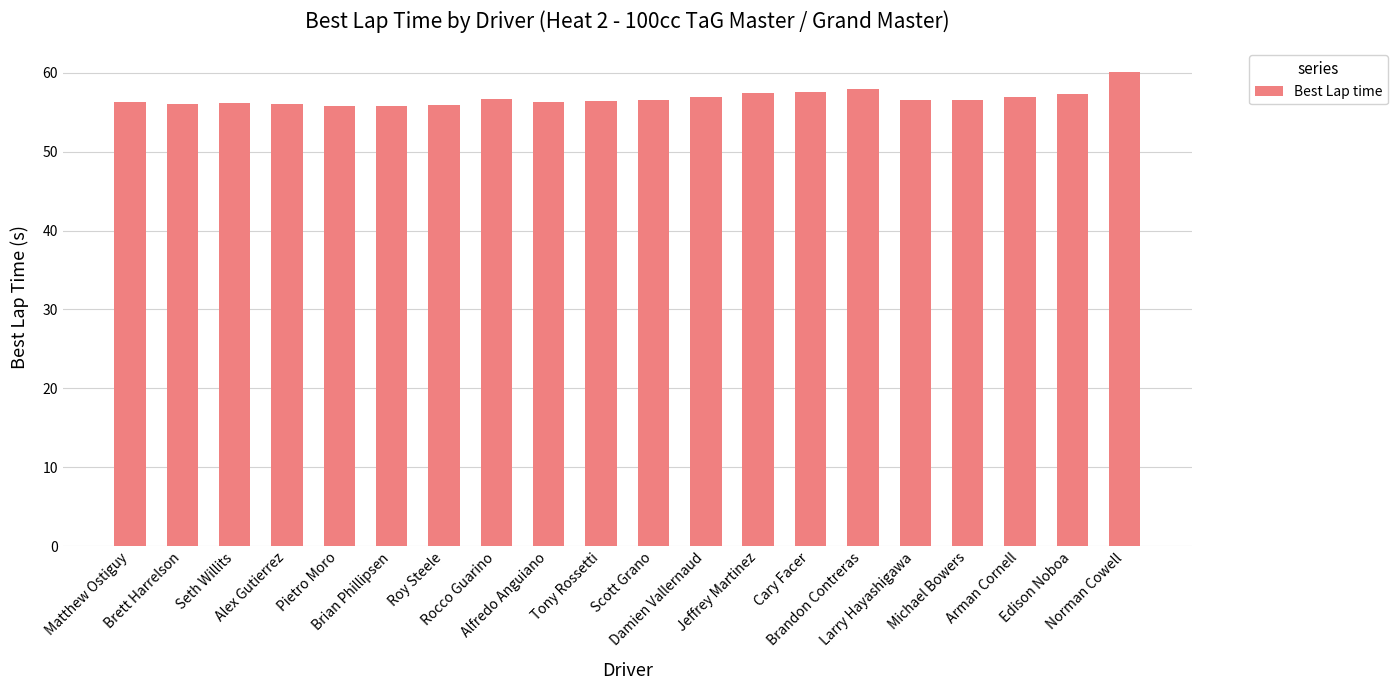

What is the label of the 6th bar from the left?

Brian Phillipsen